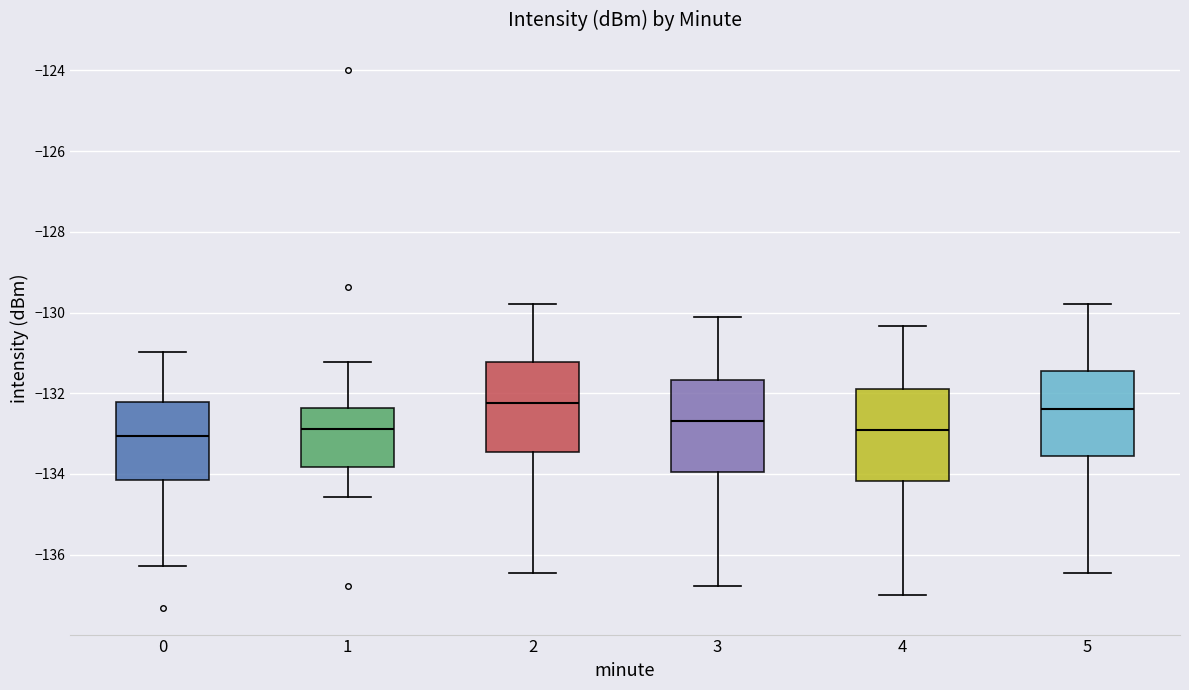

Reading left to right, read every box against the y-axis: the position of its median line, the range the box covers, and the ends of its whiskers. The values are not printed on the chart, so give them approximately, as read against the axis.

0: median -133.0, box -134.2 to -132.2, whiskers -136.2 to -131.0
1: median -132.8, box -133.8 to -132.4, whiskers -134.6 to -131.2
2: median -132.2, box -133.4 to -131.2, whiskers -136.4 to -129.8
3: median -132.6, box -134.0 to -131.6, whiskers -136.8 to -130.2
4: median -133.0, box -134.2 to -132.0, whiskers -137.0 to -130.4
5: median -132.4, box -133.6 to -131.4, whiskers -136.4 to -129.8